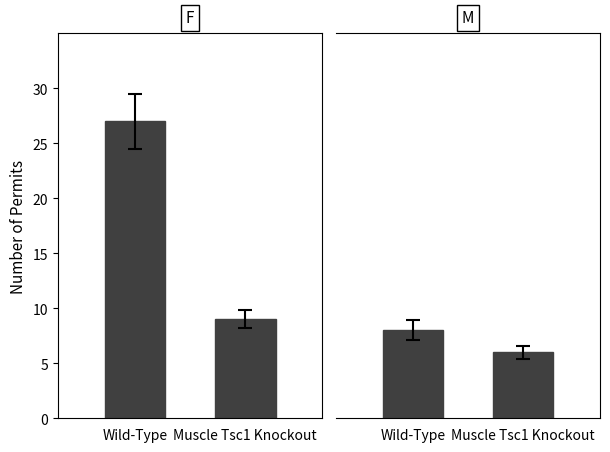

Are the bars horizontal?

No